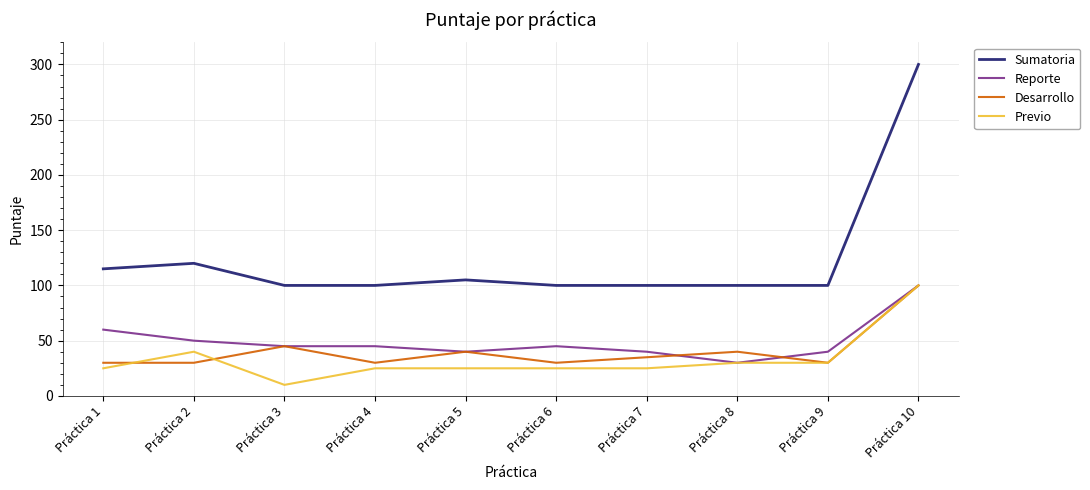

True or false: Sumatoria and Previo cross at least once.

False